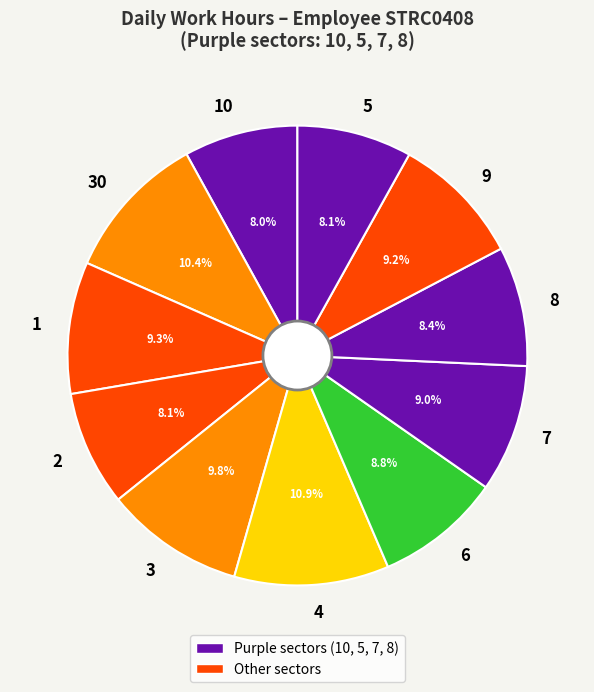

How much of the chart is everything except 6?

91.2%